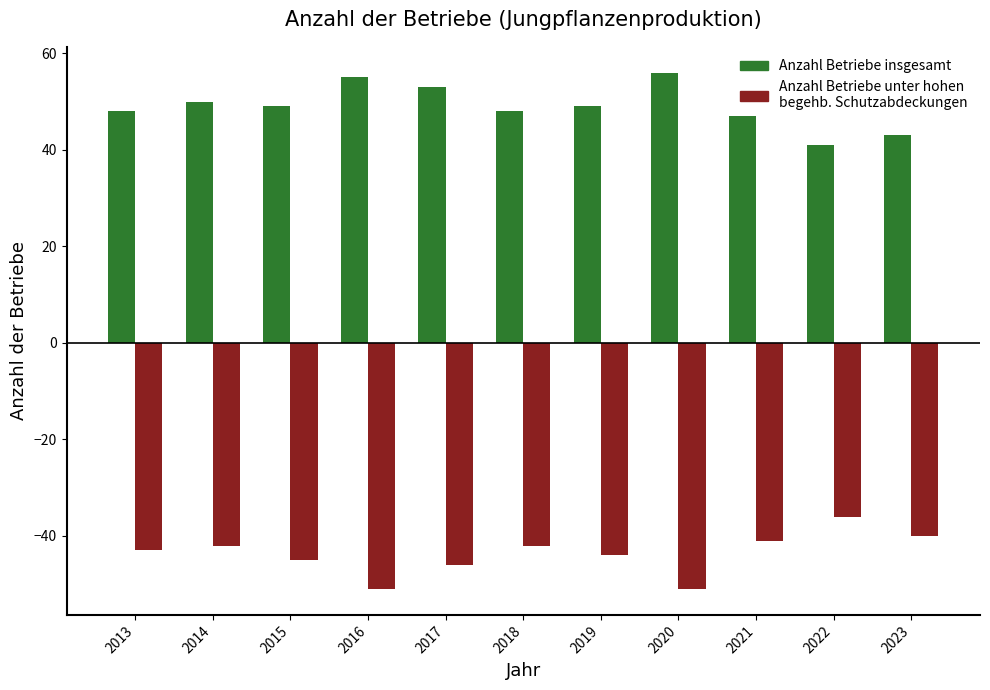

List the series in order of their peak value, lowest first.

Anzahl Betriebe unter hohen begehb. Schutzabdeckungen, Anzahl Betriebe insgesamt